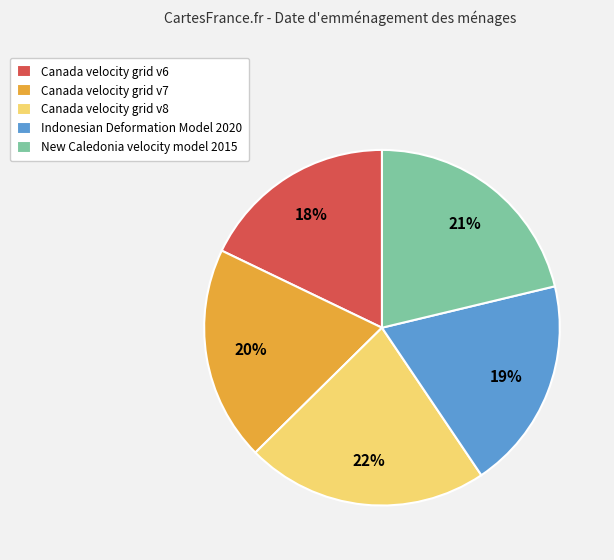

To the nearest percent, what percentage of the pie is Indonesian Deformation Model 2020?

19%